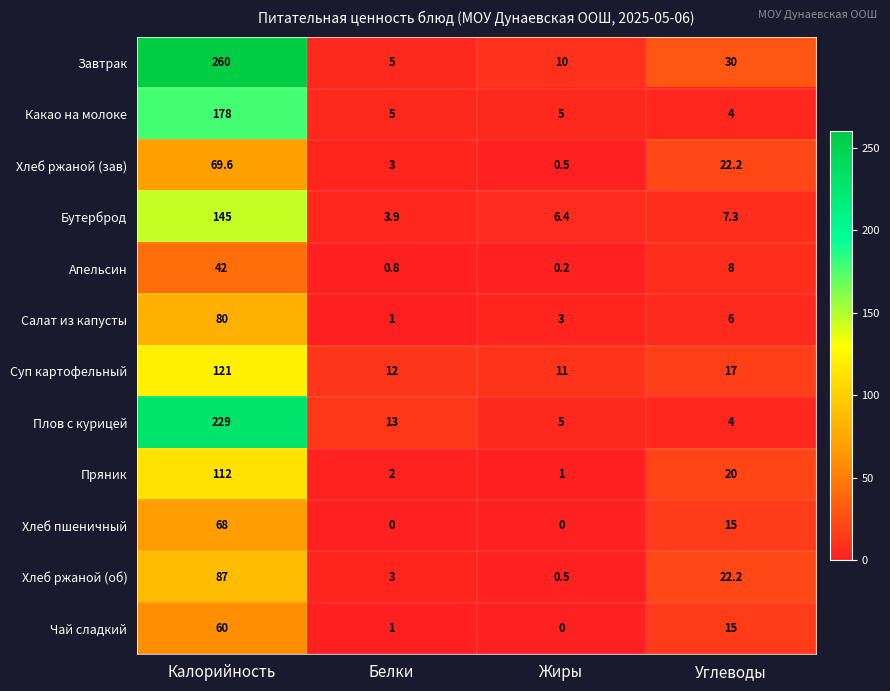

What is the difference between the highest and lowest values at Жиры?

11.0